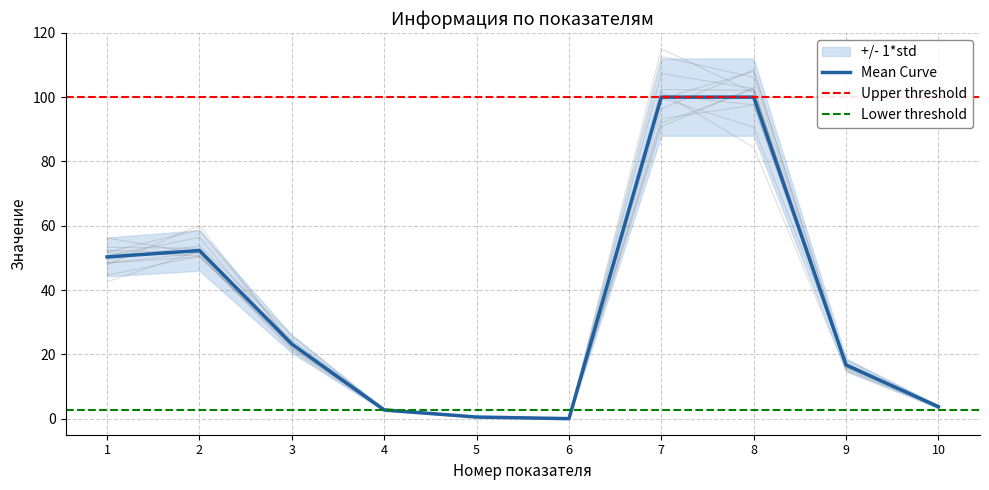

Rank the categories by value from lowest to highest.

6, 5, 4, 10, 9, 3, 1, 2, 7, 8